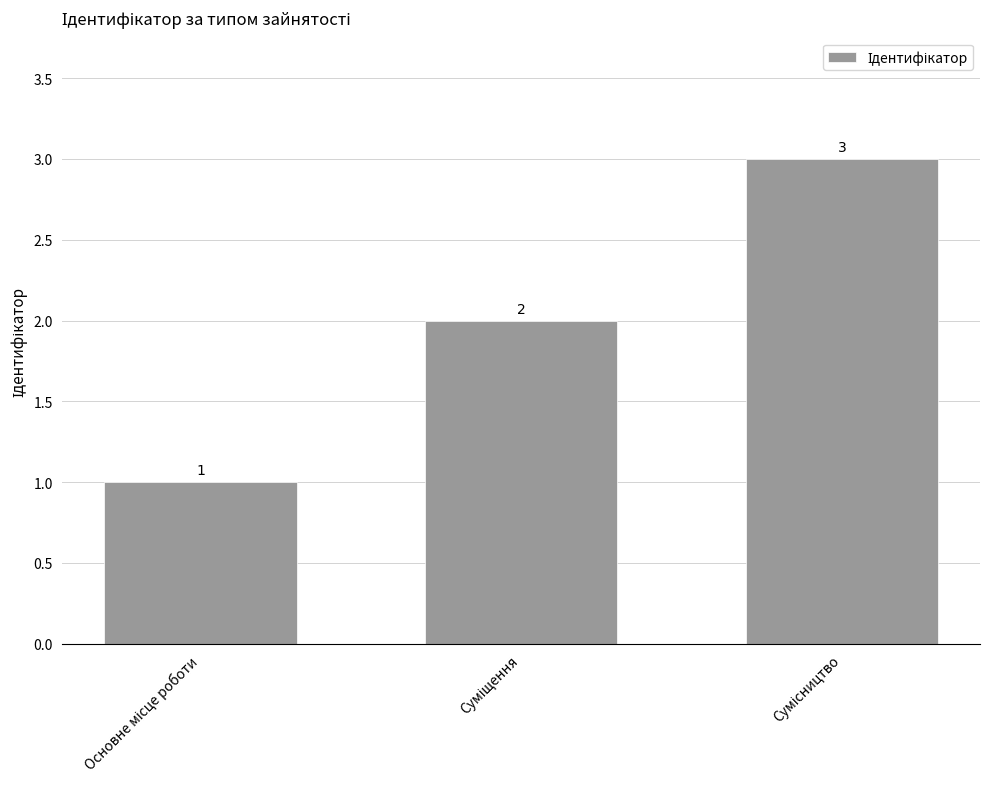

Count the values in the range 1 to 3.

3